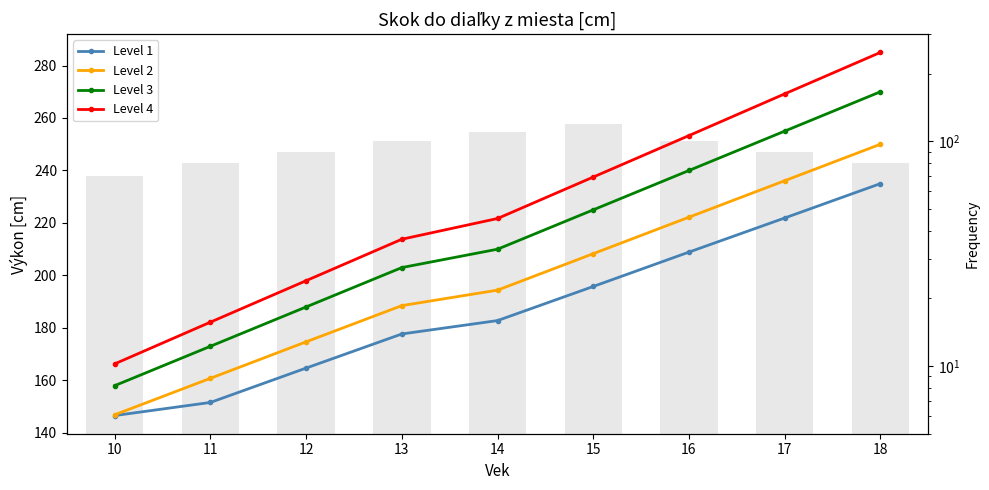

List the series in order of their overall mean, highest first.

Level 4, Level 3, Level 2, Level 1